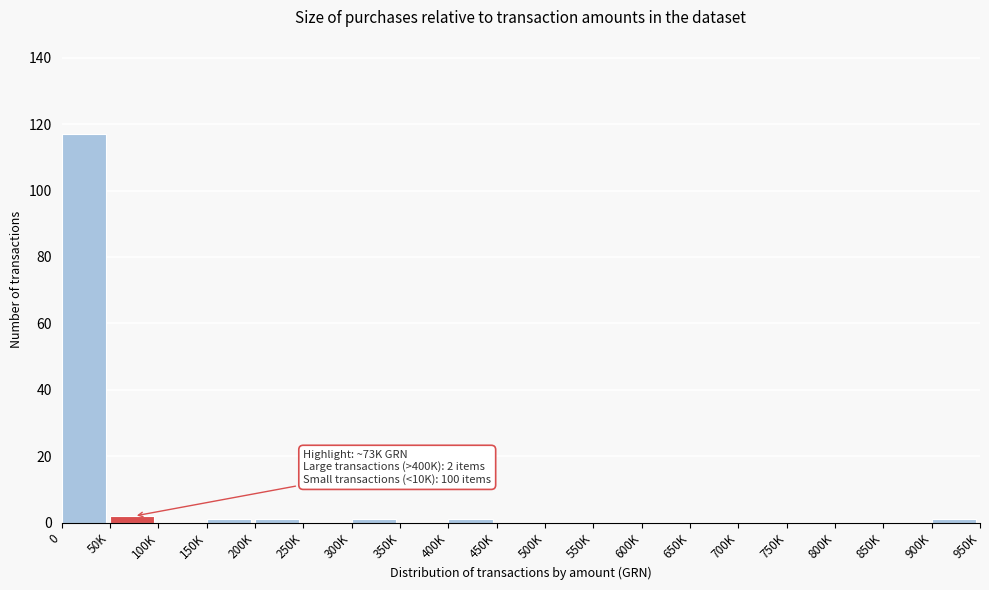

Reading left to right, list all the values displayed in this chart.

0=117	50K=2	100K=0	150K=1	200K=1	250K=0	300K=1	350K=0	400K=1	450K=0	500K=0	550K=0	600K=0	650K=0	700K=0	750K=0	800K=0	850K=0	900K=1